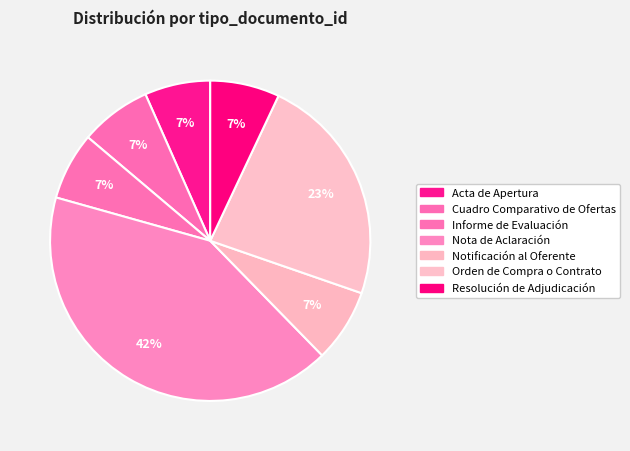

Is there a majority slice in this chart?

No